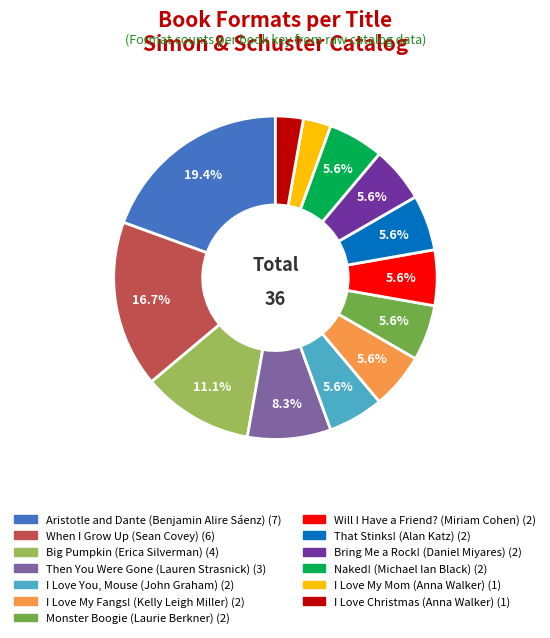

Does any single category account for the majority?

No